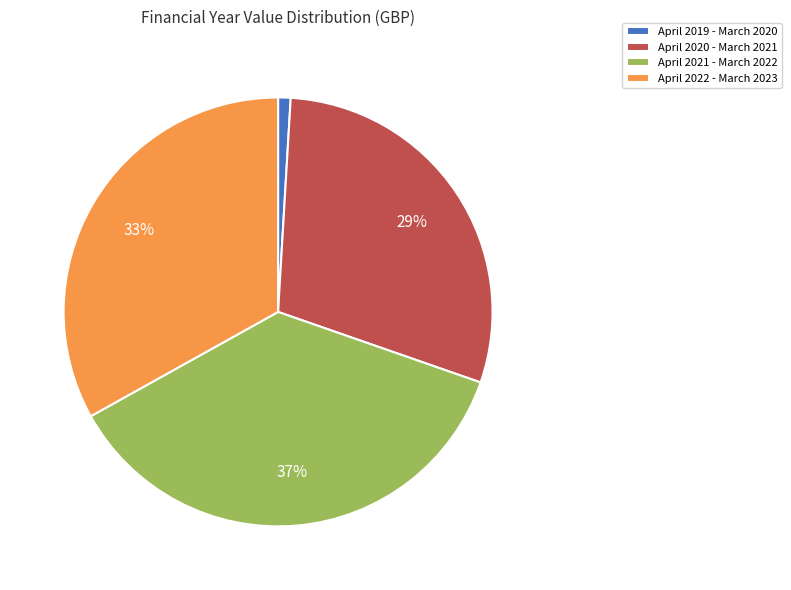

What percentage is the April 2019 - March 2020 slice, to the nearest percent?

1%